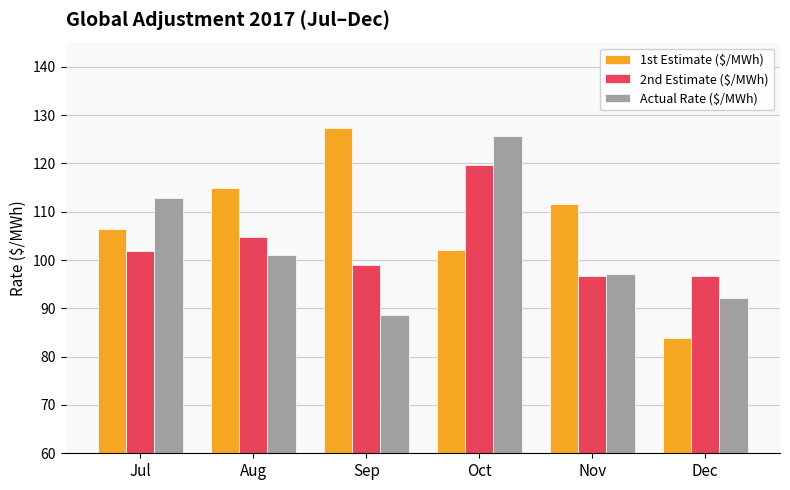

Reading left to right, list all the values displayed in this chart.

1st Estimate ($/MWh): 106.5	115.0	127.4	102.1	111.6	83.9
2nd Estimate ($/MWh): 102.0	104.8	99.0	119.7	96.7	96.7
Actual Rate ($/MWh): 112.8	101.1	88.6	125.6	97.0	92.1